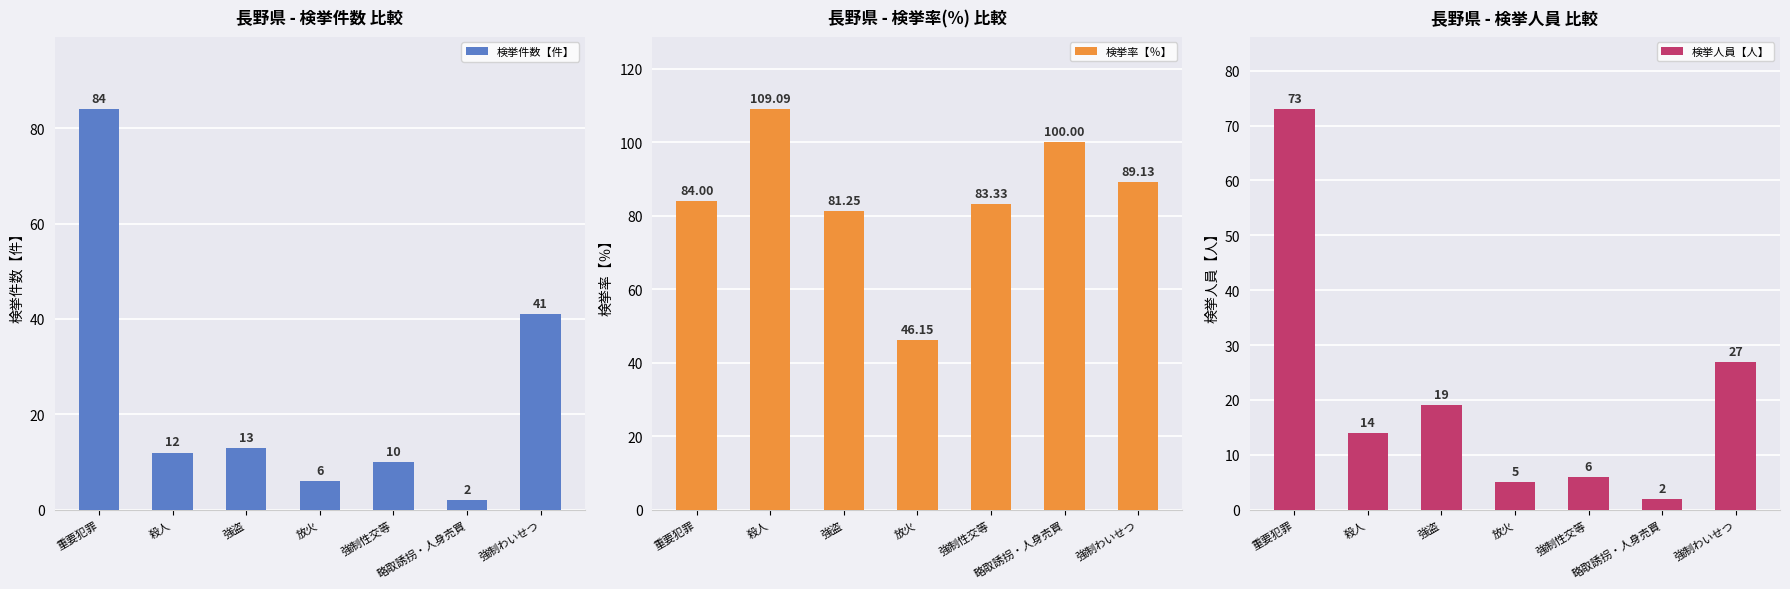

What is the label of the 6th bar from the right?

殺人